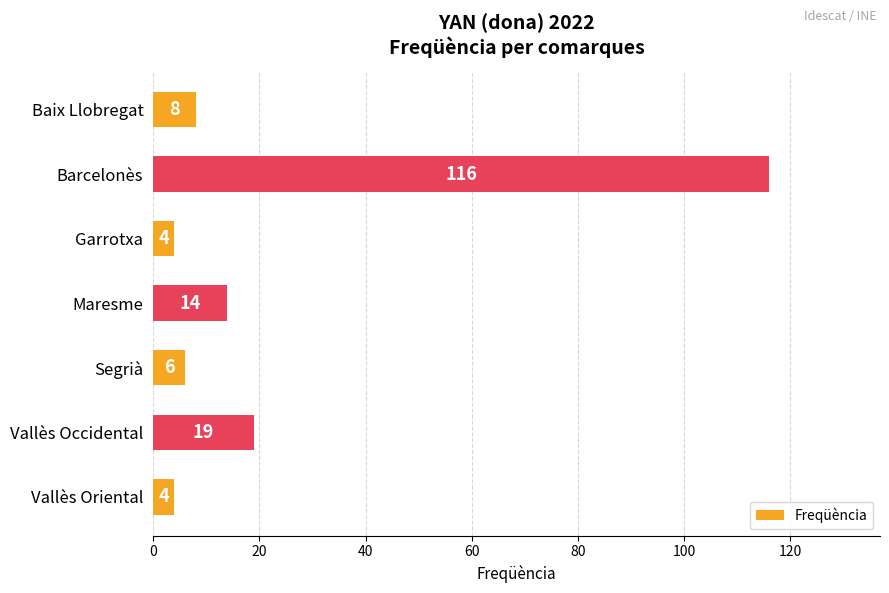

How many data points are less than 8?

3